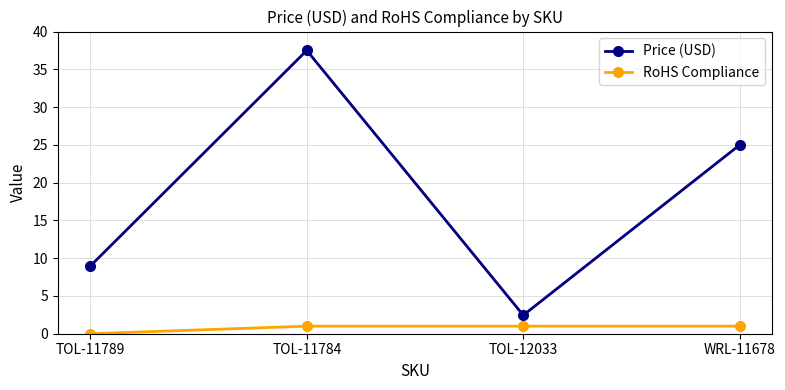

Is the value of RoHS Compliance at WRL-11678 greater than the value of Price (USD) at TOL-12033?

No